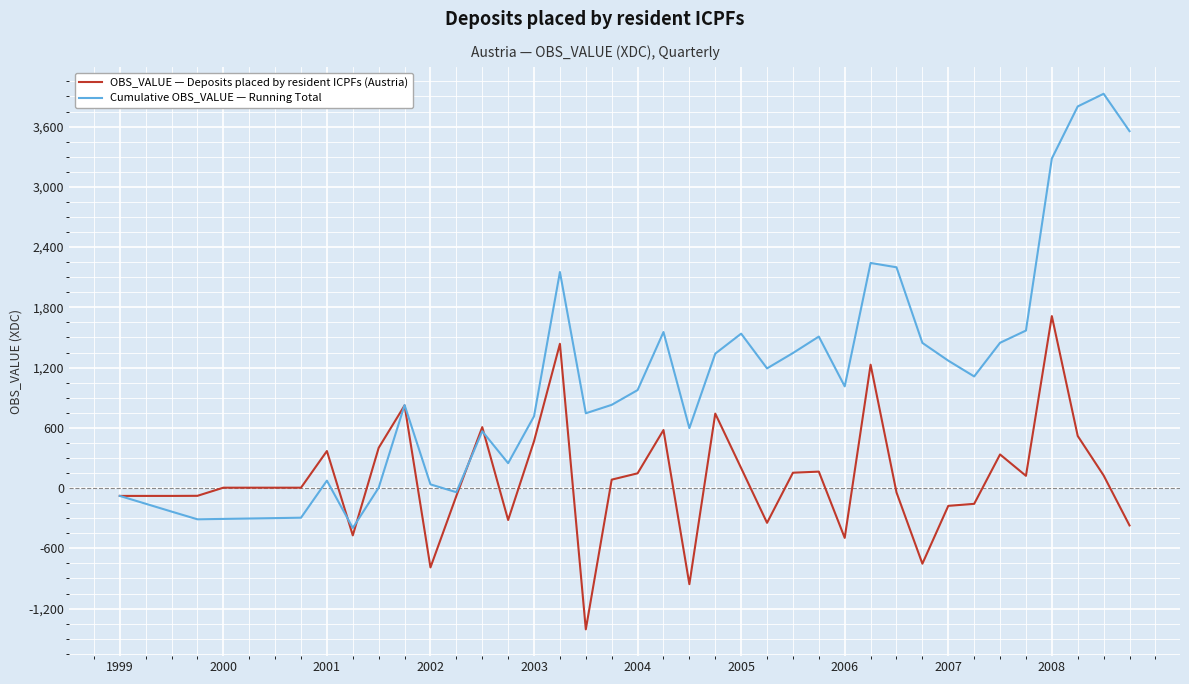

Count the number of data series in this chart.

2